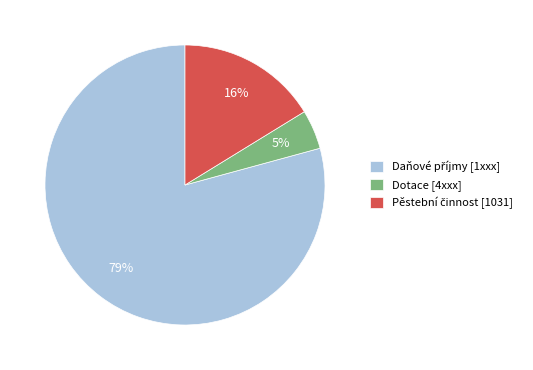

Which slice is the smallest?

Dotace [4xxx]